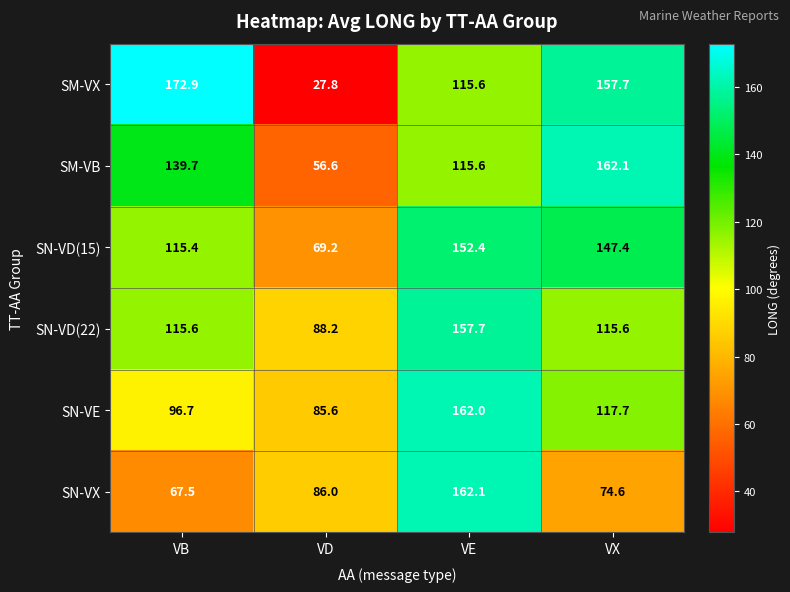

At VD, list the series in order from largest to smallest.

SN-VD(22), SN-VX, SN-VE, SN-VD(15), SM-VB, SM-VX